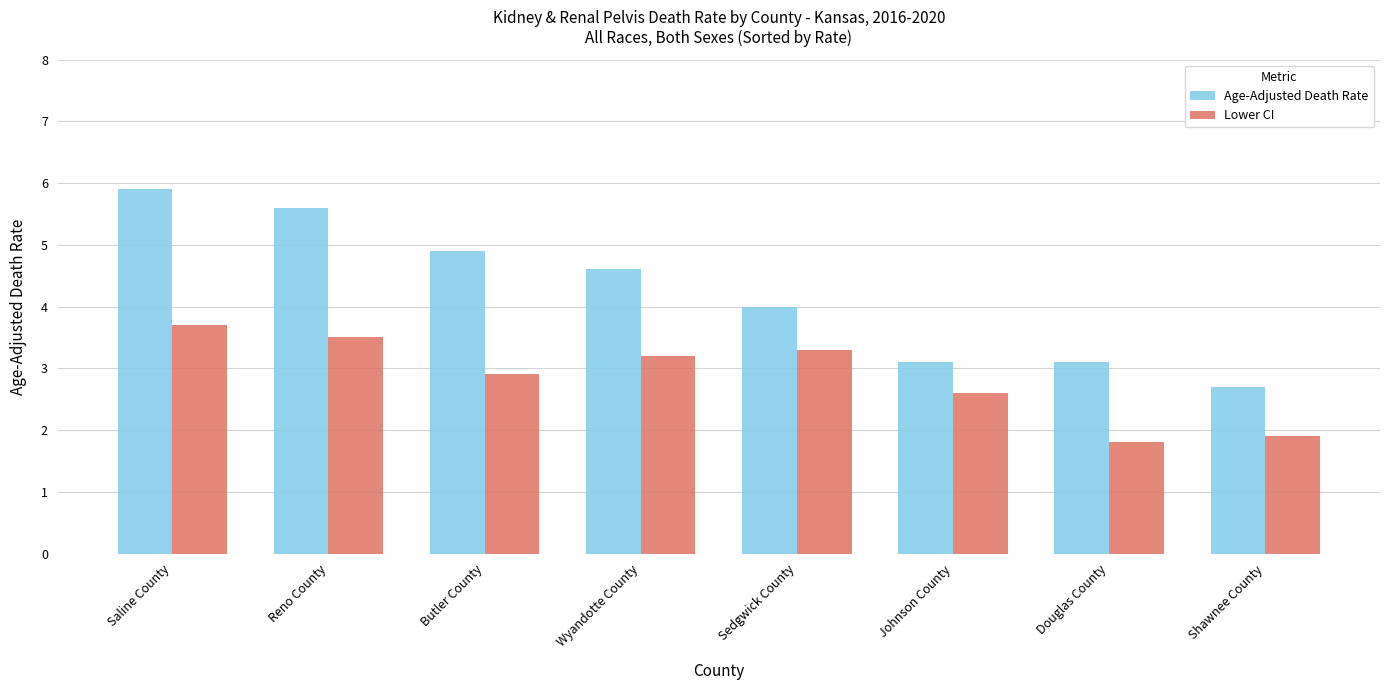

Reading left to right, extract all data points from this chart.

Age-Adjusted Death Rate: Saline County=5.9	Reno County=5.6	Butler County=4.9	Wyandotte County=4.6	Sedgwick County=4.0	Johnson County=3.1	Douglas County=3.1	Shawnee County=2.7
Lower CI: Saline County=3.7	Reno County=3.5	Butler County=2.9	Wyandotte County=3.2	Sedgwick County=3.3	Johnson County=2.6	Douglas County=1.8	Shawnee County=1.9